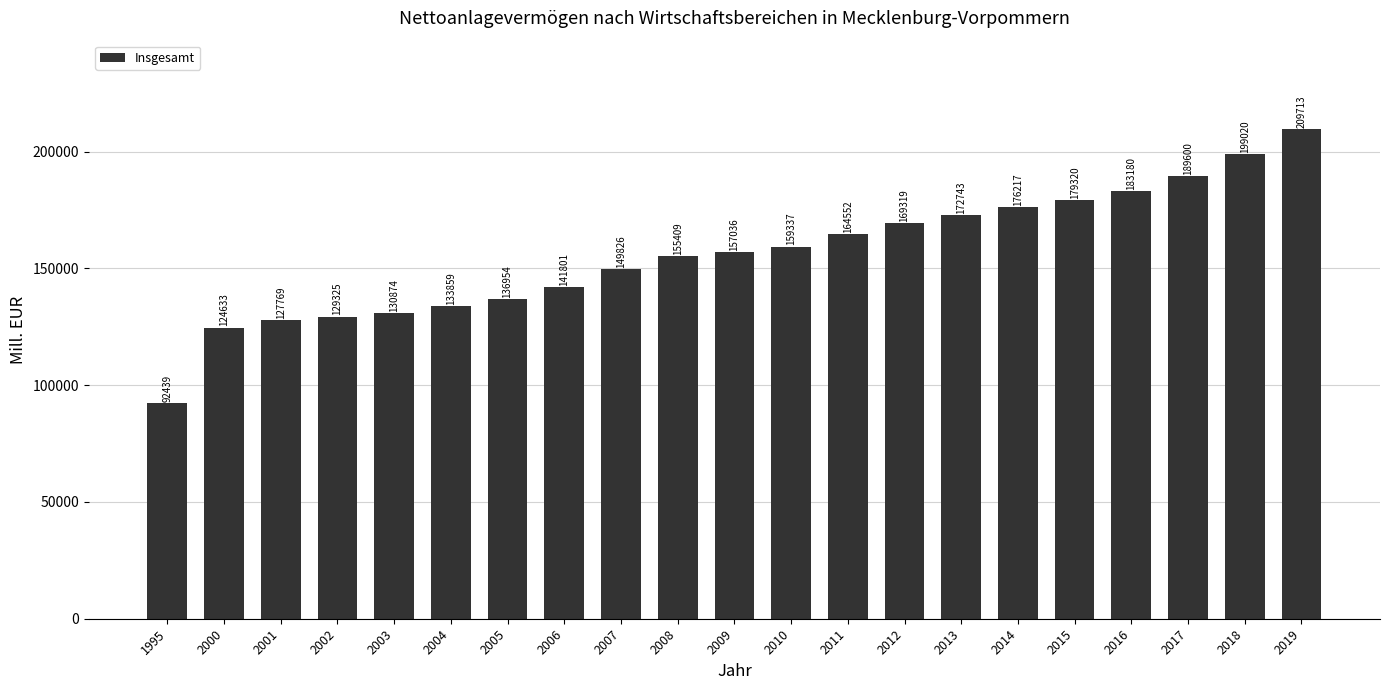

Where is the data nearest to the value 151076?

2007